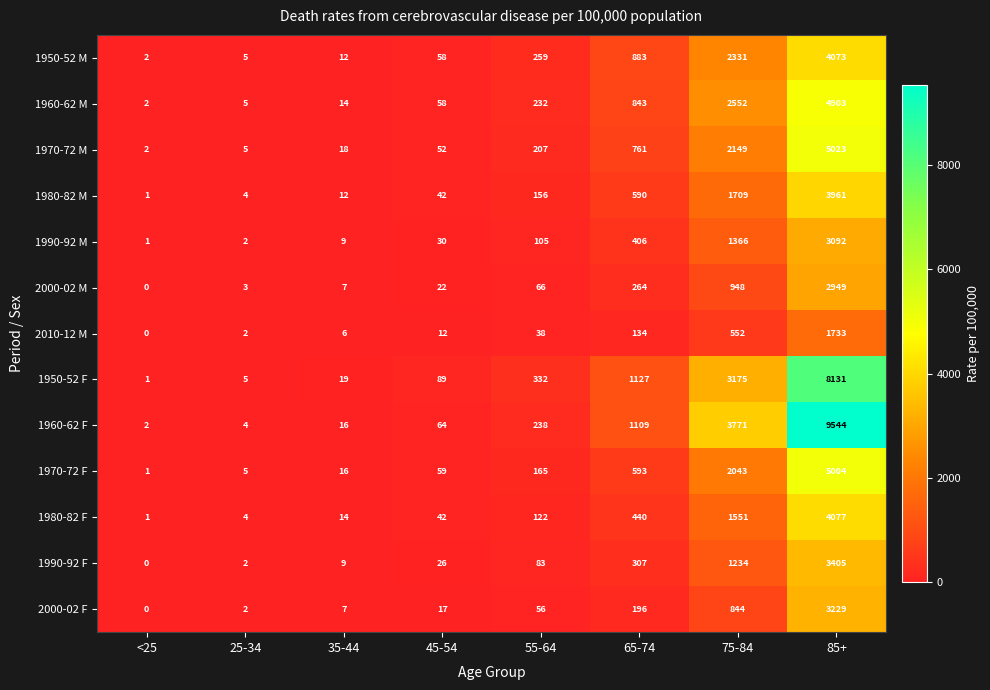

Which series changed the most between 45-54 and 85+?

1960-62 F